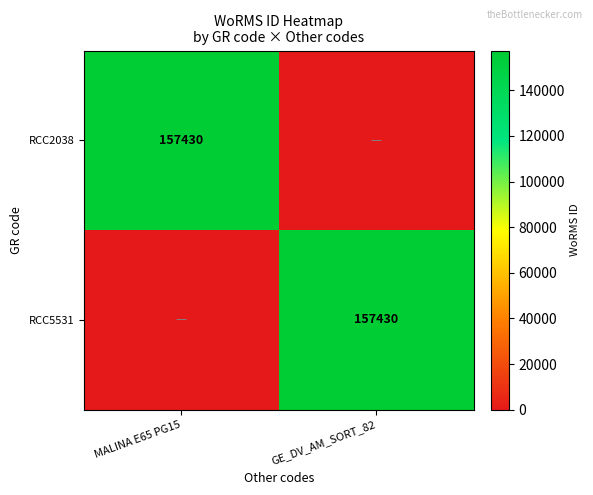

Is it true that RCC5531 equals 157430 at GE_DV_AM_SORT_82?

True